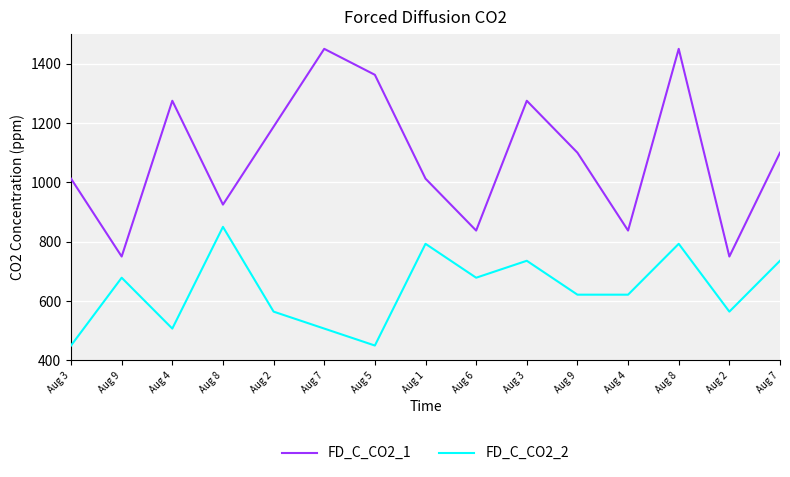

How many lines are shown in the chart?

2